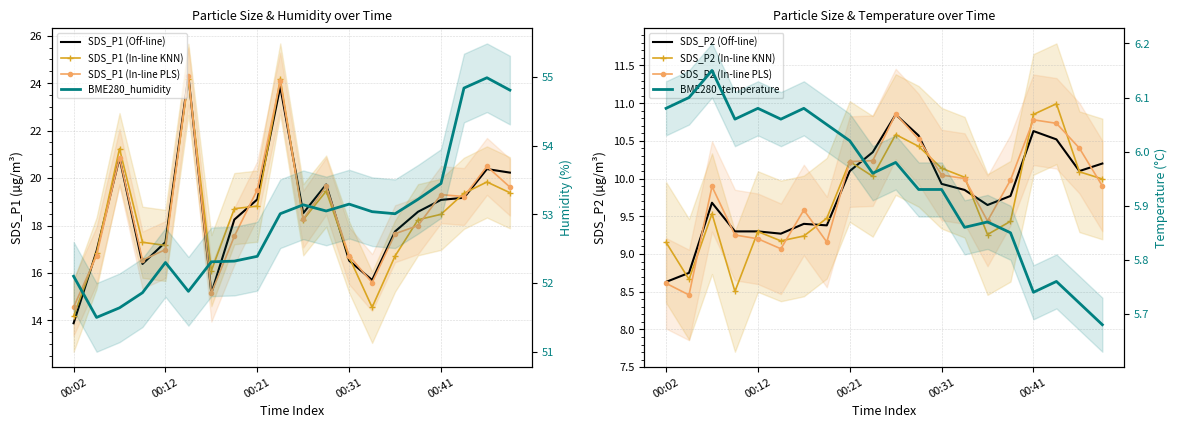

What is the sum of the BME280_temperature values at 00:19 and 00:26?

12.0